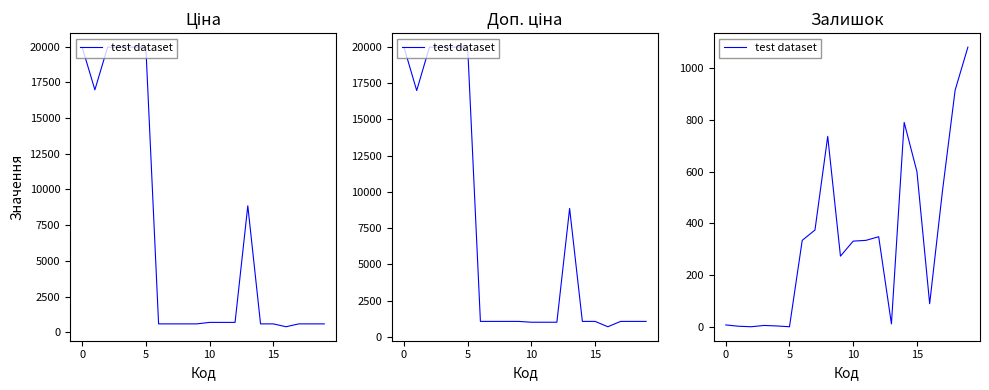

Is this an area chart (filled region under the line)?

No